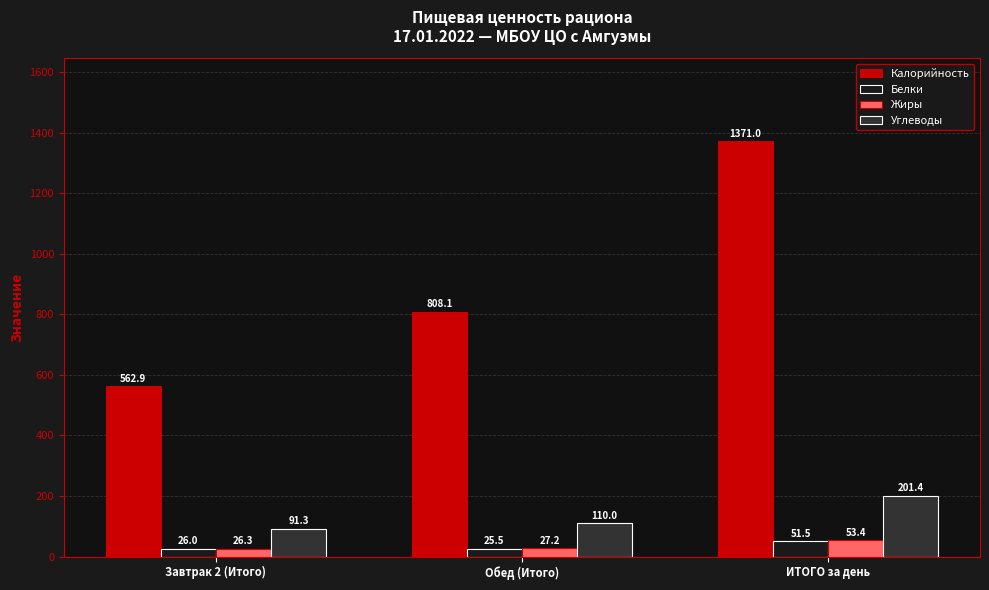

What is the approximate value of Жиры at Обед (Итого)?

27.2